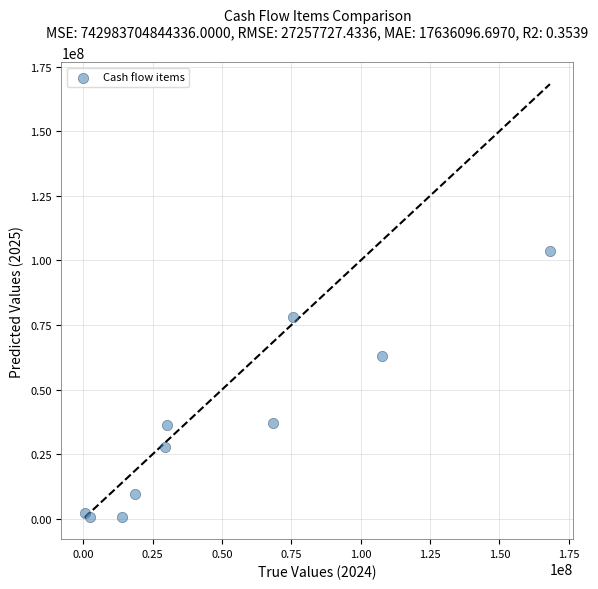

What Y value in the scatter plot is closest to 52027863?

63183505.9